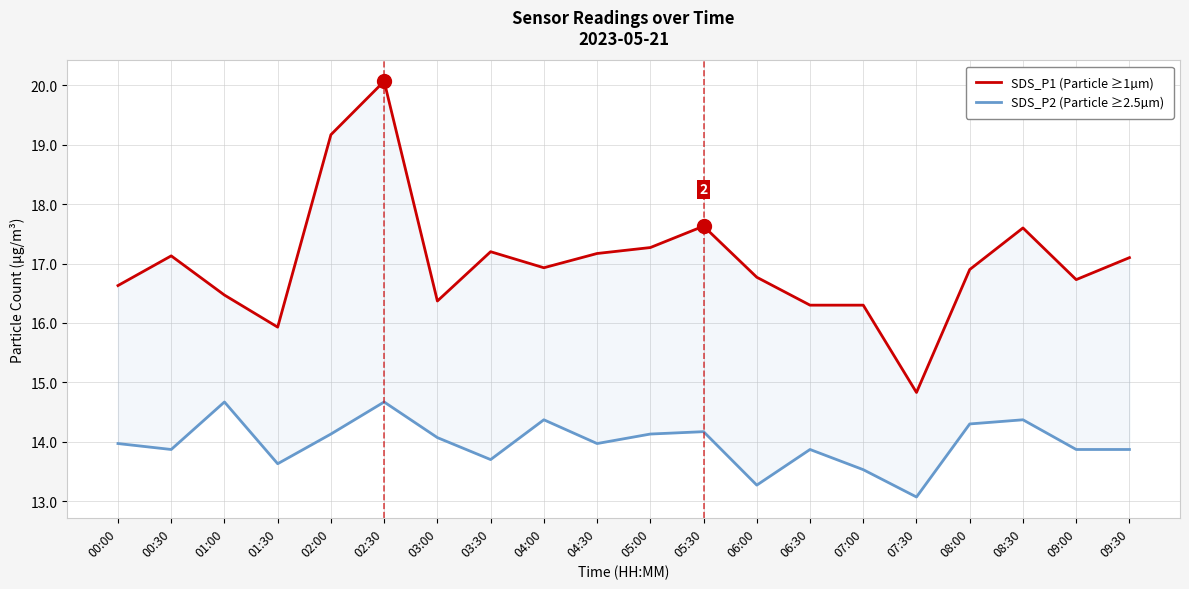

How many interior local peaks does the SDS_P1 (Particle ≥1µm) series have?

5